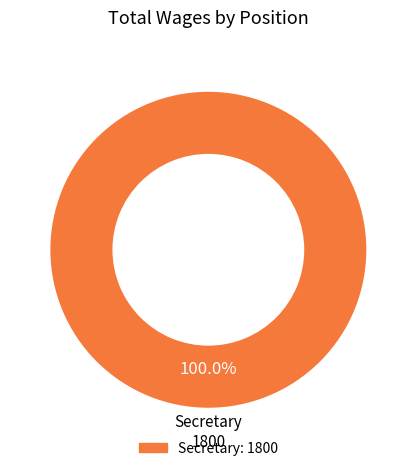

Is there a majority slice in this chart?

Yes